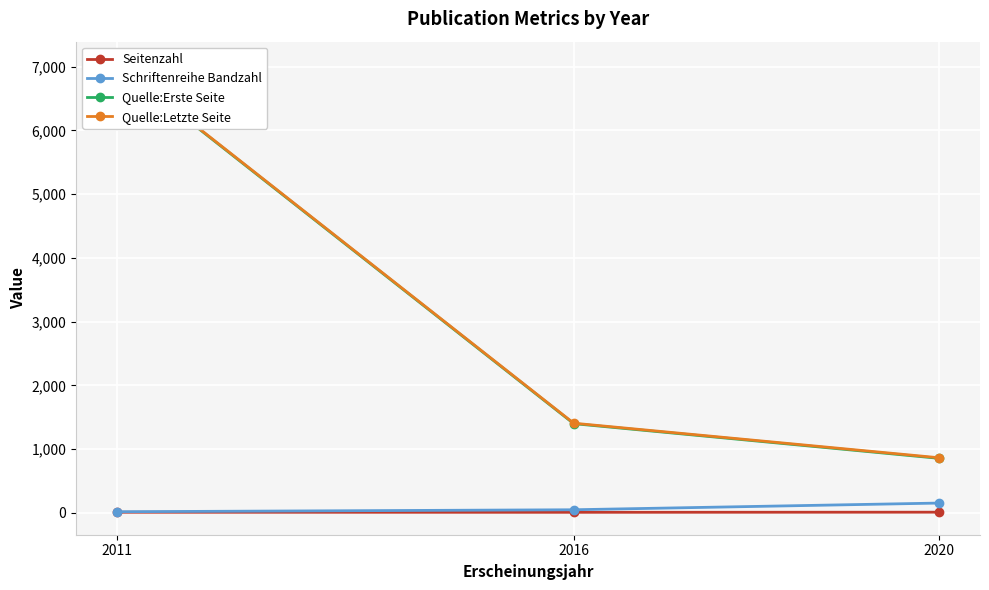

What is the maximum value shown in the chart?

7040